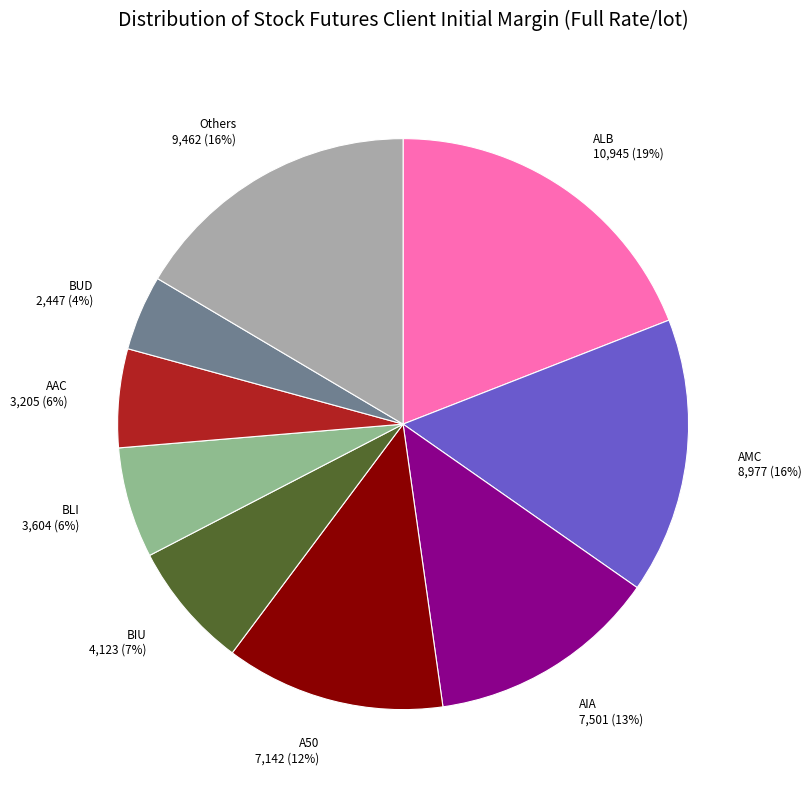

Do BLI 3,604 (6%) and AIA 7,501 (13%) together represent more than half of the pie?

No